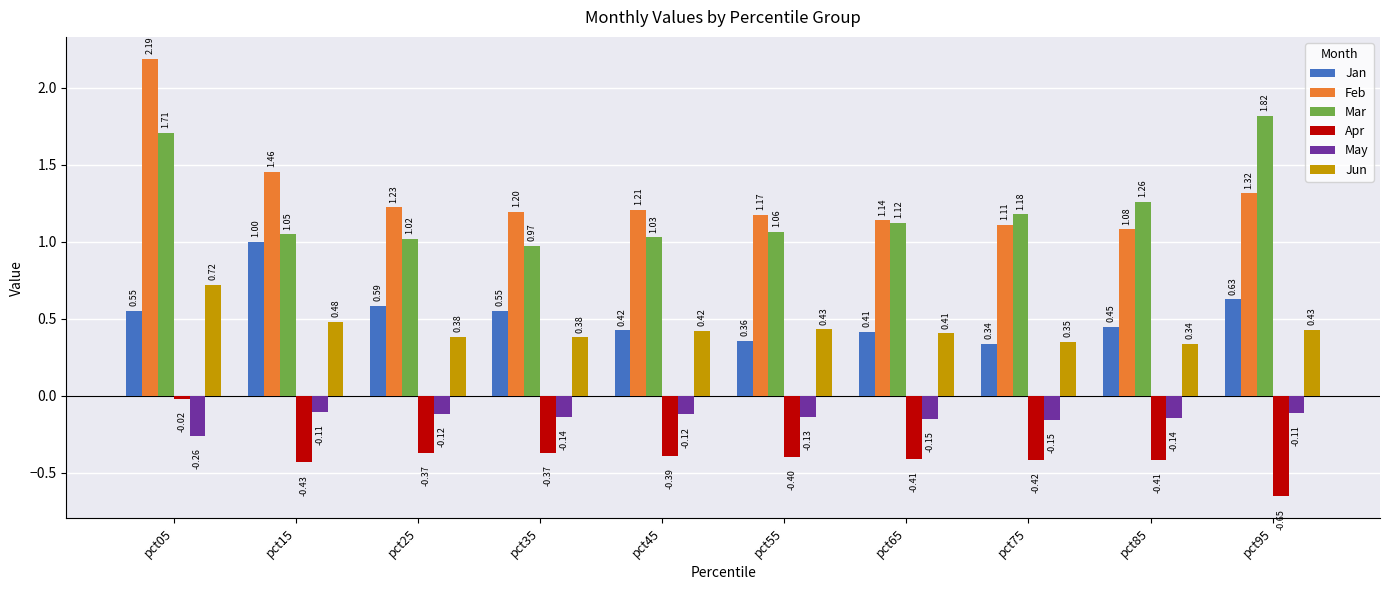

What is the difference between the highest and lowest values at pct55?

1.6